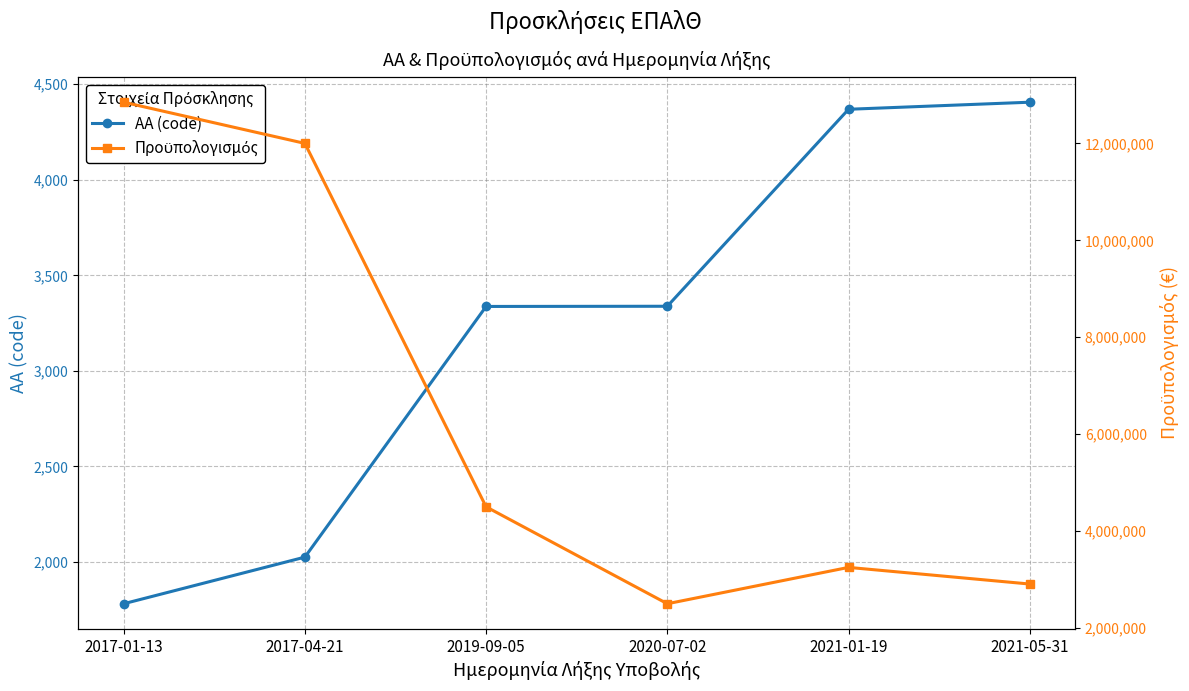

Between 2021-01-19 and 2017-01-13, which is larger?

2021-01-19